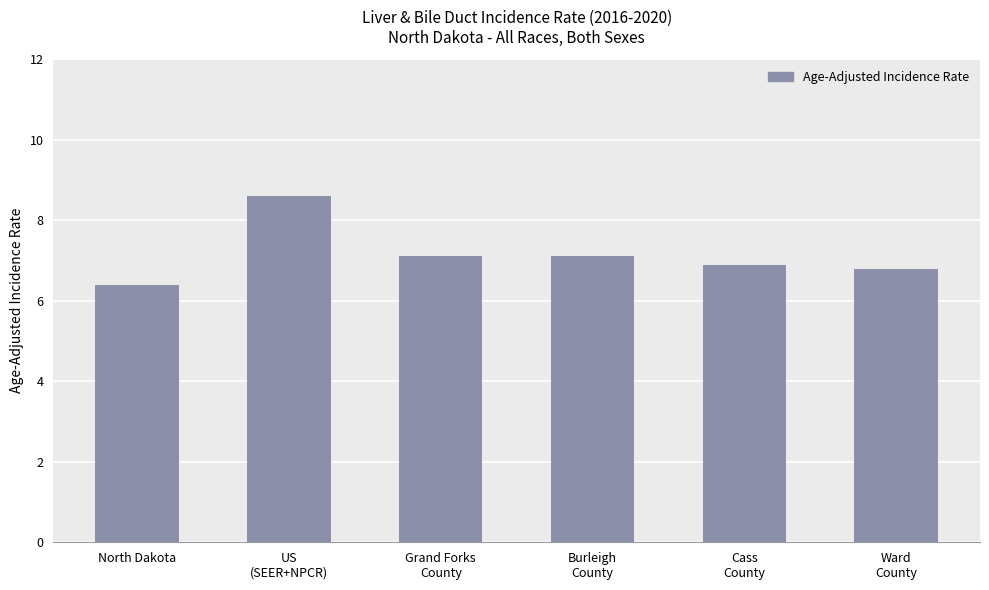

How many bars are there in total?

6